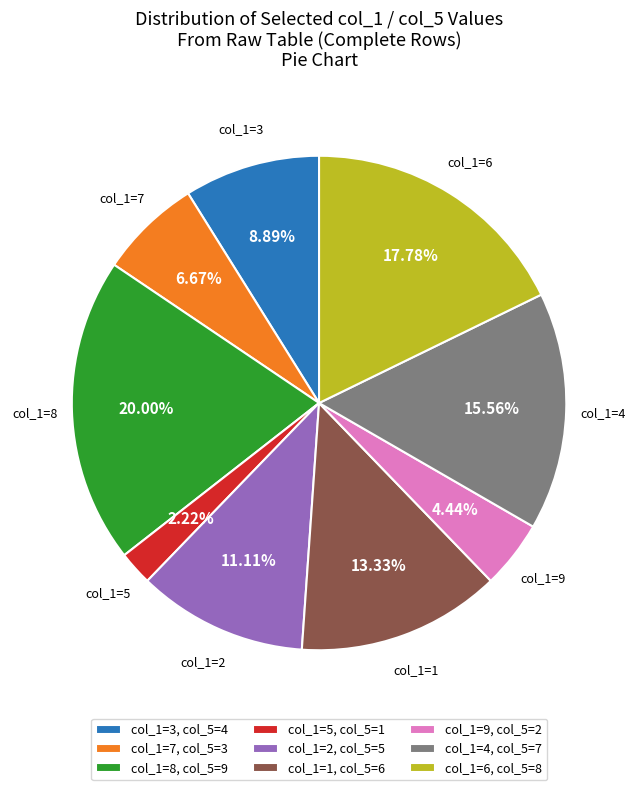

Is the sum of col_1=8, col_5=9 and col_1=3, col_5=4 greater than half?

No